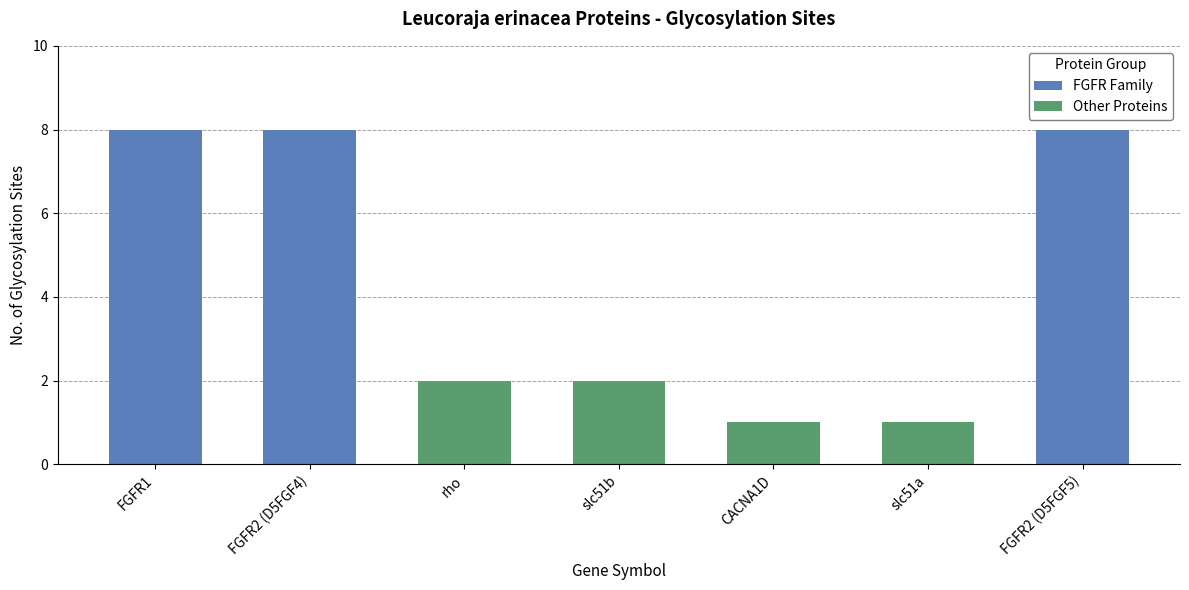

Is it true that the value at CACNA1D is 1?

True